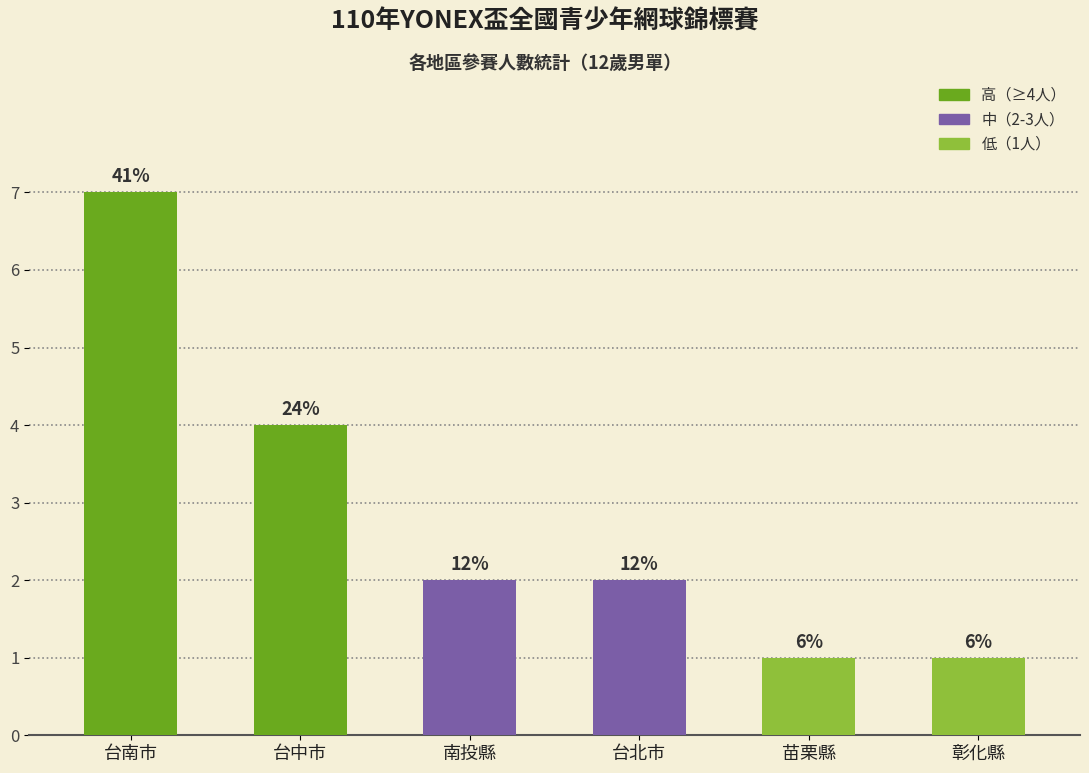

What is the ratio of the value at 台中市 to the value at 彰化縣?

4.0